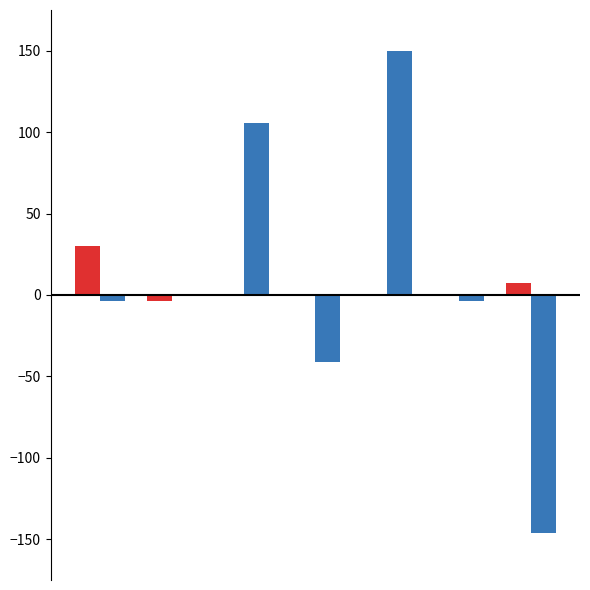

What is the maximum value shown in the chart?

150.0